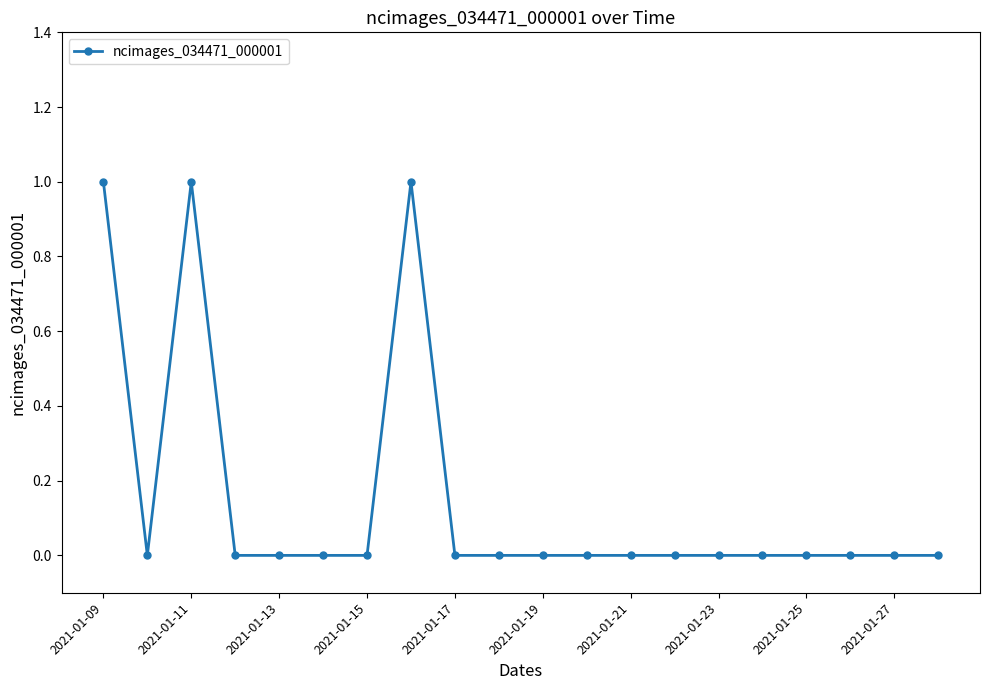

Reading right to left, transcribe all the data shown in this chart.

0	0	0	0	0	0	0	0	0	0	0	0	1	0	0	0	0	1	0	1